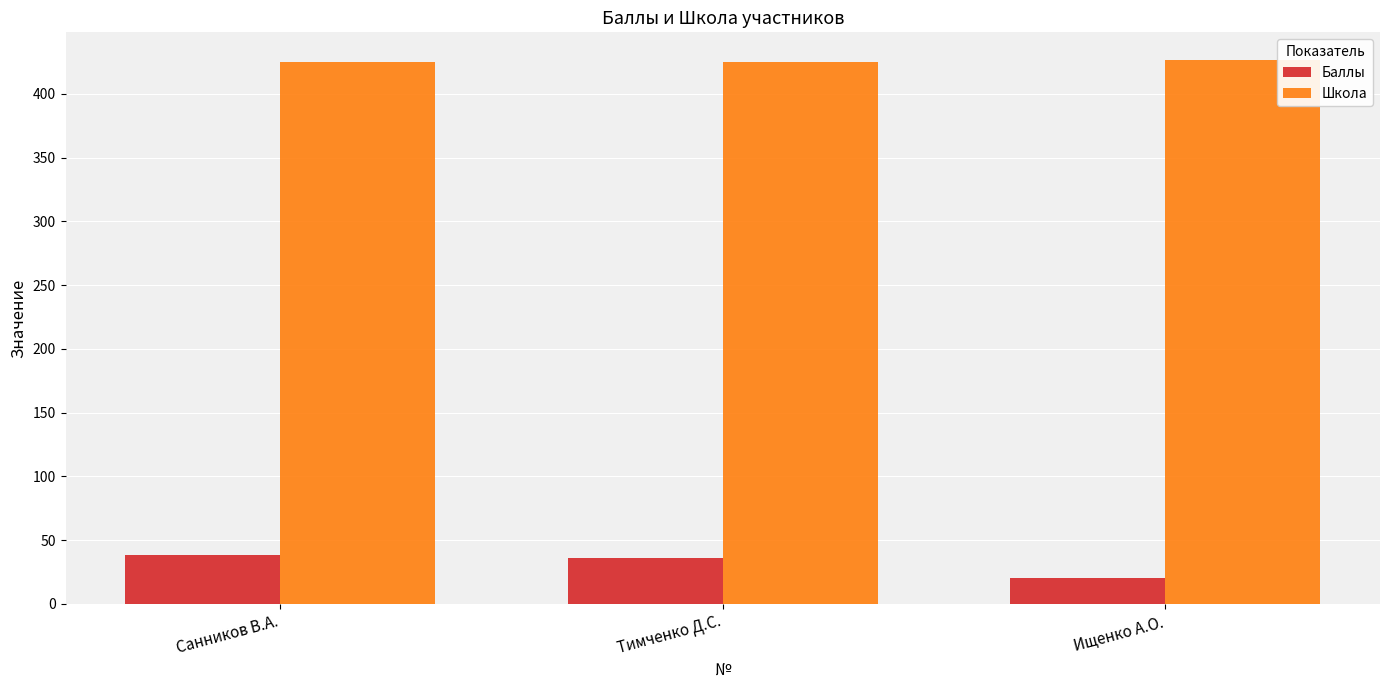

Which series has the widest spread of values?

Баллы